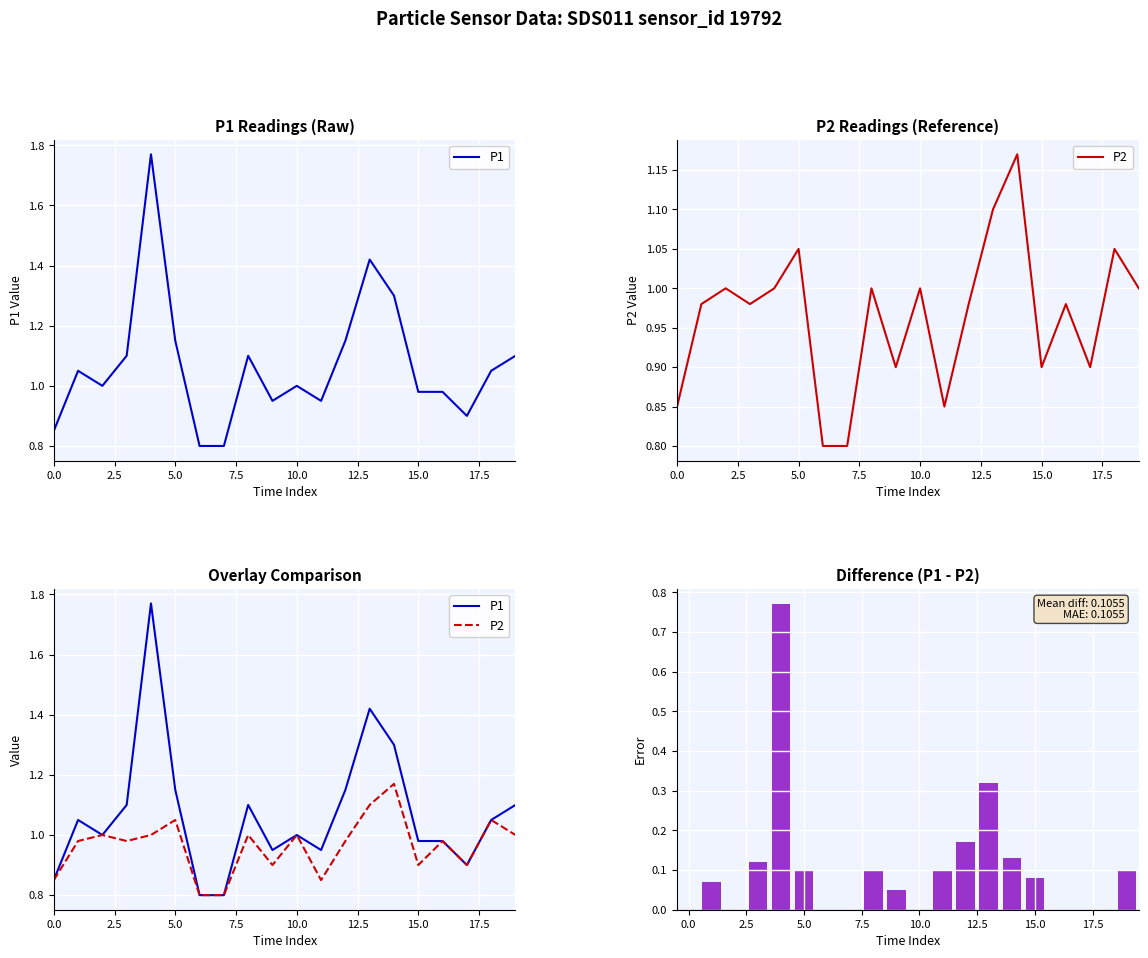

Reading left to right, what are all the values shown in this chart?

P1: 0.8	1.1	1.0	1.1	1.8	1.1	0.8	0.8	1.1	0.9	1.0	0.9	1.1	1.4	1.3	1.0	1.0	0.9	1.1	1.1
P2: 0.8	1.0	1.0	1.0	1.0	1.1	0.8	0.8	1.0	0.9	1.0	0.8	1.0	1.1	1.2	0.9	1.0	0.9	1.1	1.0
P1 - P2: 0.0	0.1	0.0	0.1	0.8	0.1	0.0	0.0	0.1	0.0	0.0	0.1	0.2	0.3	0.1	0.1	0.0	0.0	0.0	0.1